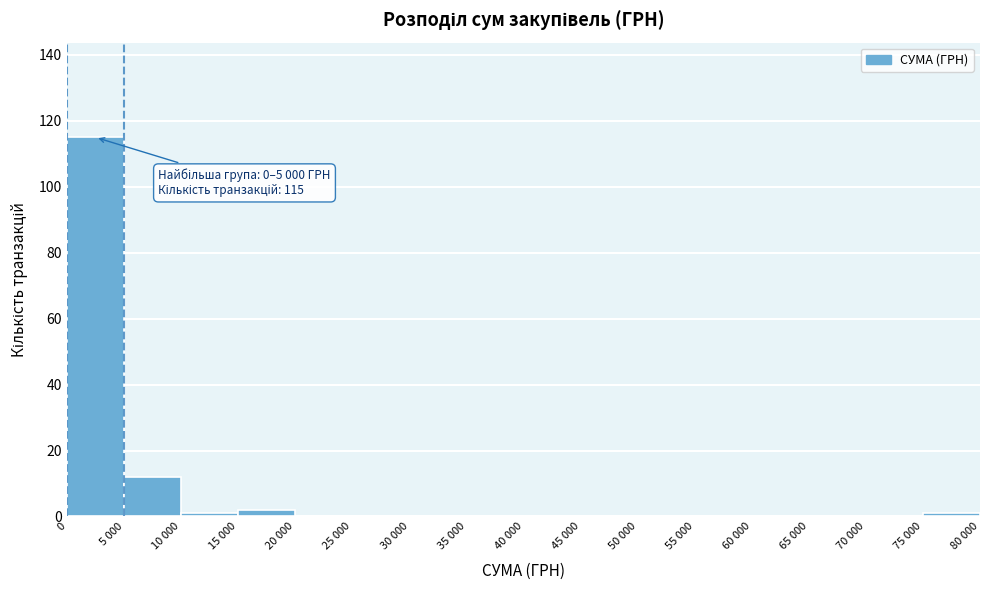

Reading left to right, list all the values displayed in this chart.

0=115	5 000=12	10 000=1	15 000=2	20 000=0	25 000=0	30 000=0	35 000=0	40 000=0	45 000=0	50 000=0	55 000=0	60 000=0	65 000=0	70 000=0	75 000=1